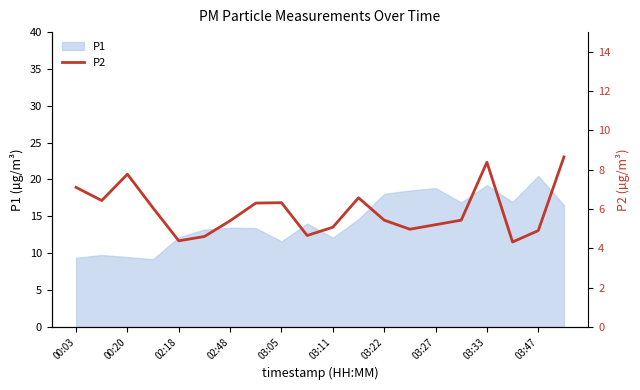

The chart shows a value of 8.7 at 19. True or false?

True